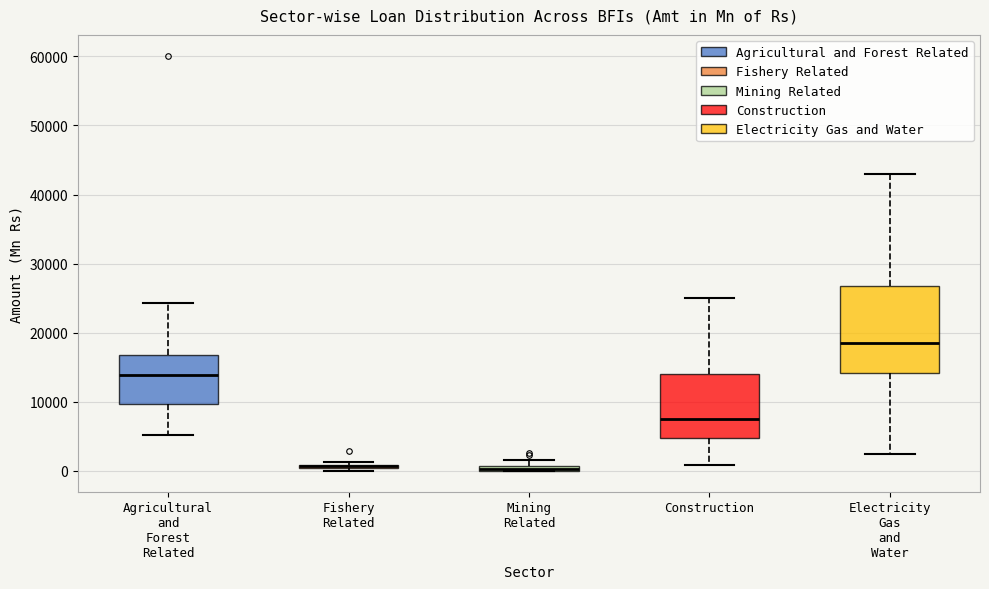

Comparing the boxes themselves (not the whiskers), which one is the tallest?

Electricity Gas and Water